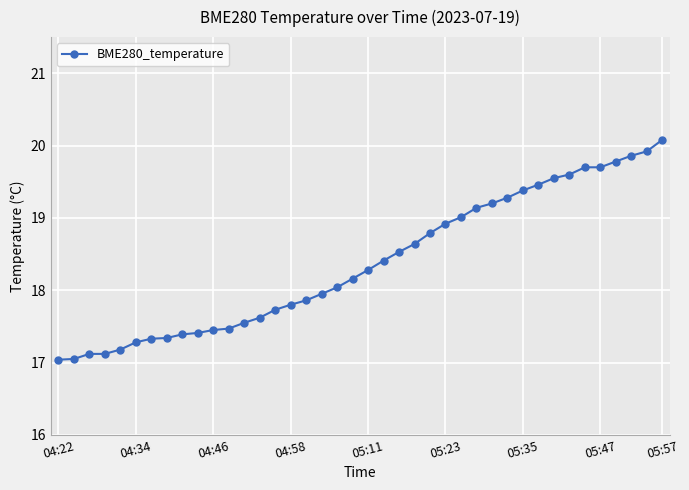

What is the greatest value displayed?

20.1